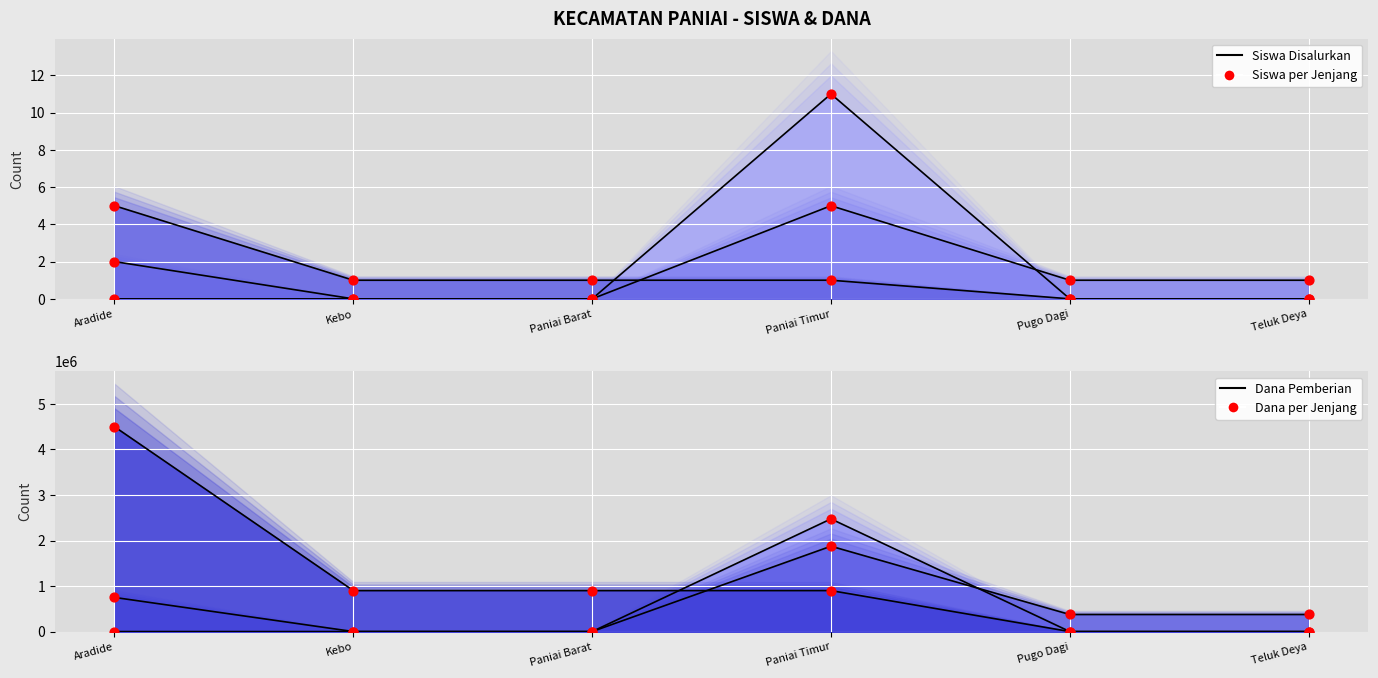

At which category is the sum across all series the highest?

Paniai Timur